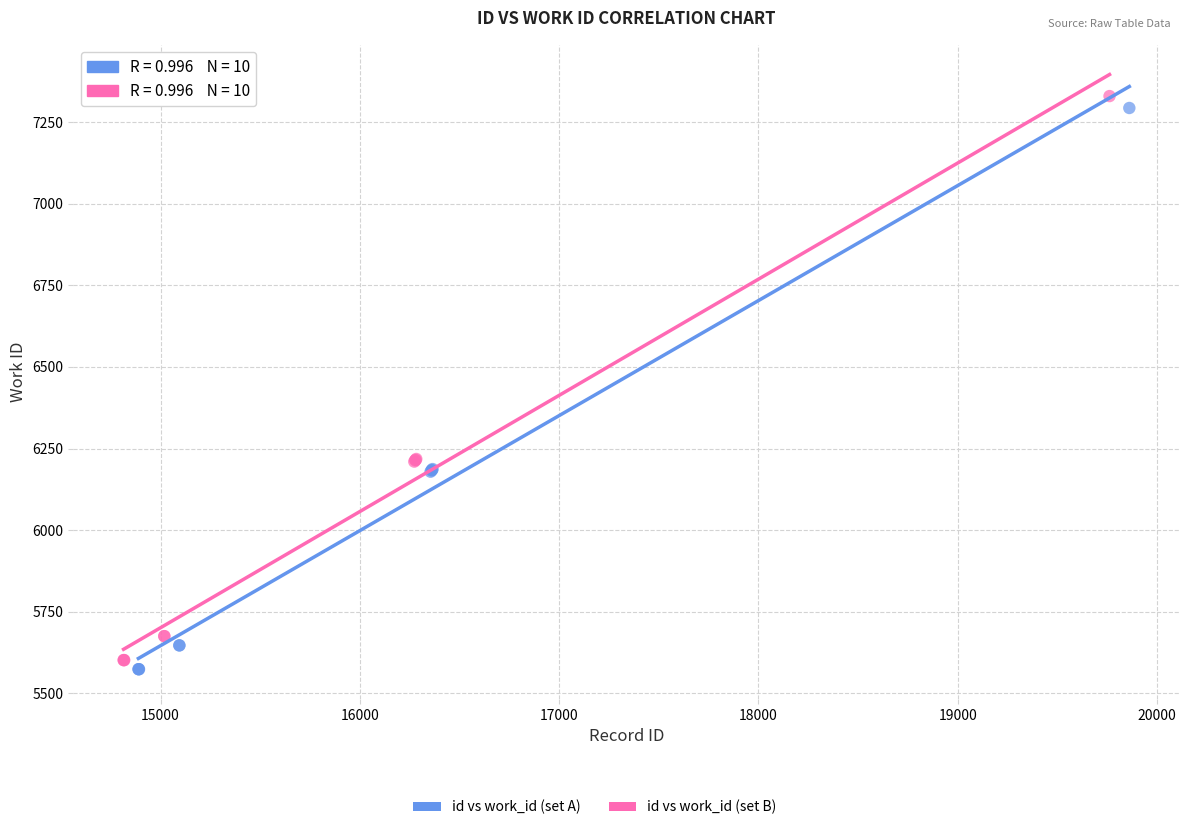

Which series has the largest Y range (max minus min)?

id vs work_id (set B)